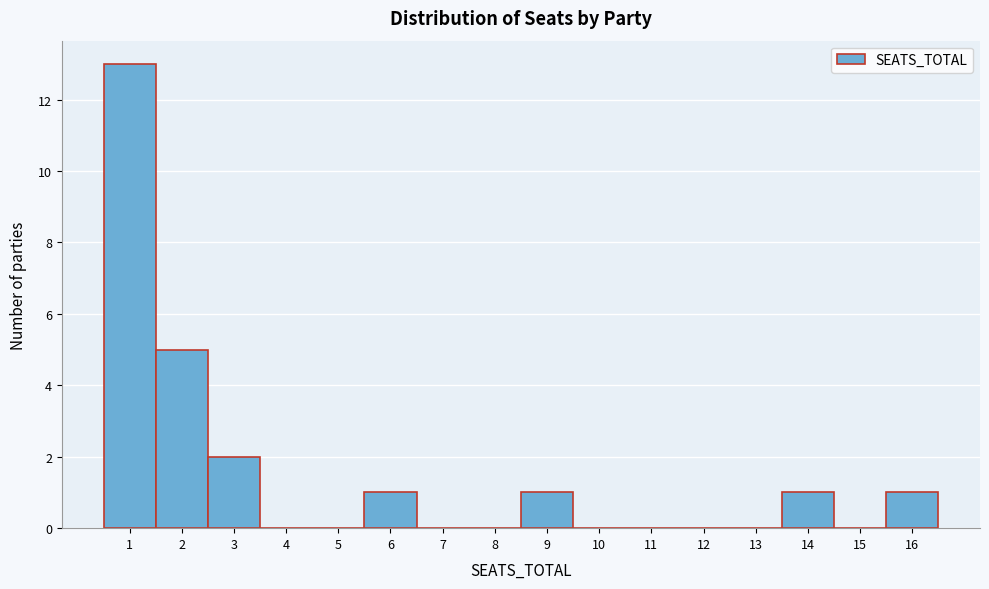

Reading left to right, list every bar in this chart as the range it spans on the x-axis followed by its height. The values are not printed on the chart, so give them approximately, as read against the axis.

0.5 to 1.5: 13
1.5 to 2.5: 5
2.5 to 3.5: 2
3.5 to 4.5: 0
4.5 to 5.5: 0
5.5 to 6.5: 1
6.5 to 7.5: 0
7.5 to 8.5: 0
8.5 to 9.5: 1
9.5 to 10.5: 0
10.5 to 11.5: 0
11.5 to 12.5: 0
12.5 to 13.5: 0
13.5 to 14.5: 1
14.5 to 15.5: 0
15.5 to 16.5: 1